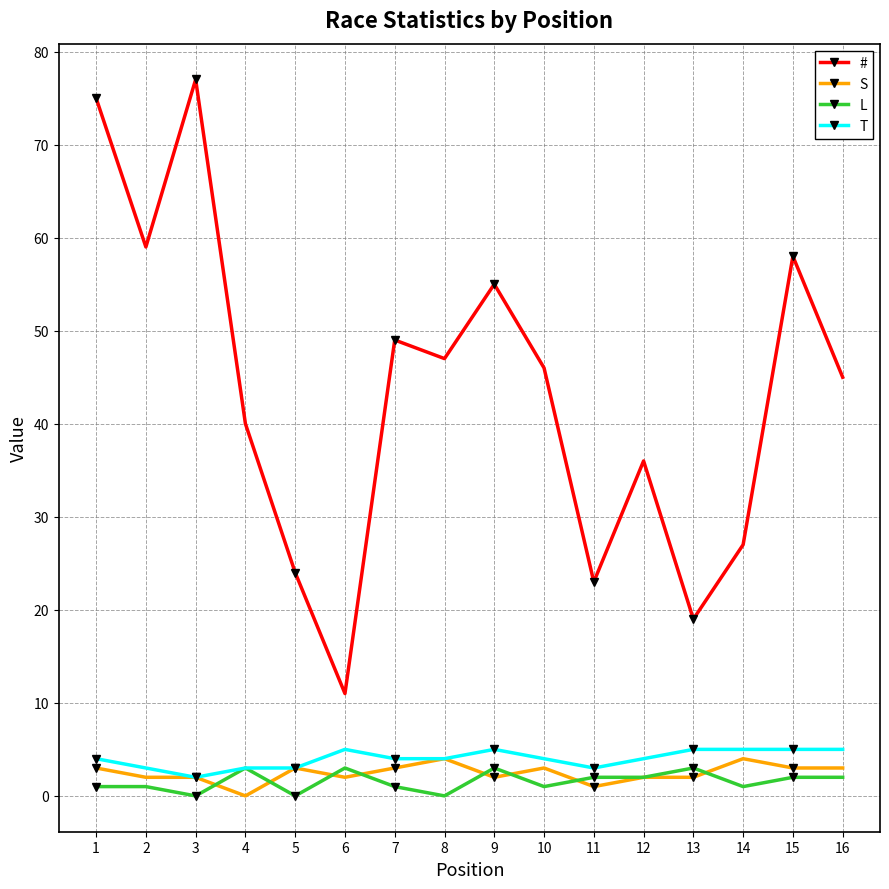

Read the T value at 14.

5